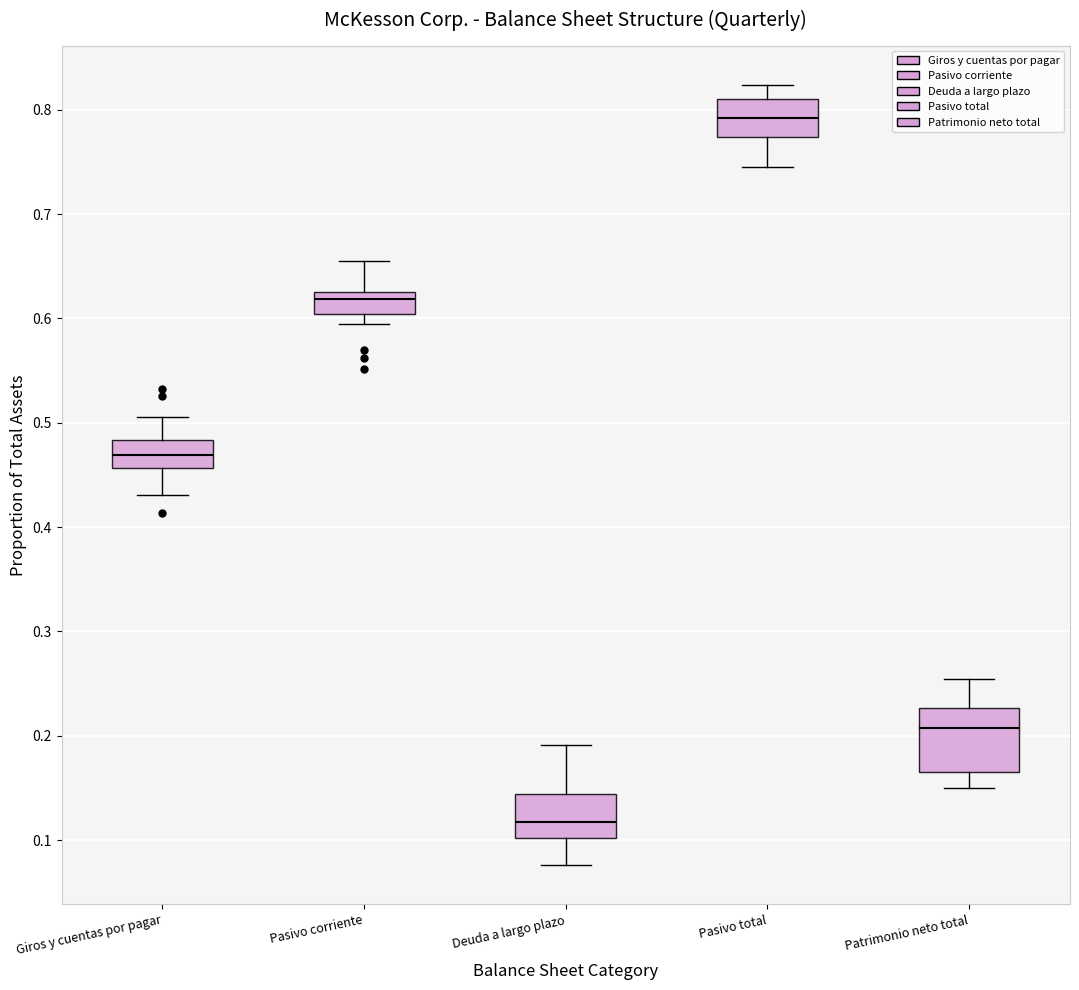

Reading left to right, transcribe this box plot: for each box, give where its median line is, the range the box spans, and where its two whiskers end, as read against the y-axis. The values are not printed on the chart, so give them approximately, as read against the axis.

Giros y cuentas por pagar: median 0.47, box 0.46 to 0.48, whiskers 0.43 to 0.51
Pasivo corriente: median 0.62, box 0.60 to 0.63, whiskers 0.59 to 0.66
Deuda a largo plazo: median 0.12, box 0.10 to 0.14, whiskers 0.08 to 0.19
Pasivo total: median 0.79, box 0.77 to 0.81, whiskers 0.75 to 0.82
Patrimonio neto total: median 0.21, box 0.17 to 0.23, whiskers 0.15 to 0.25